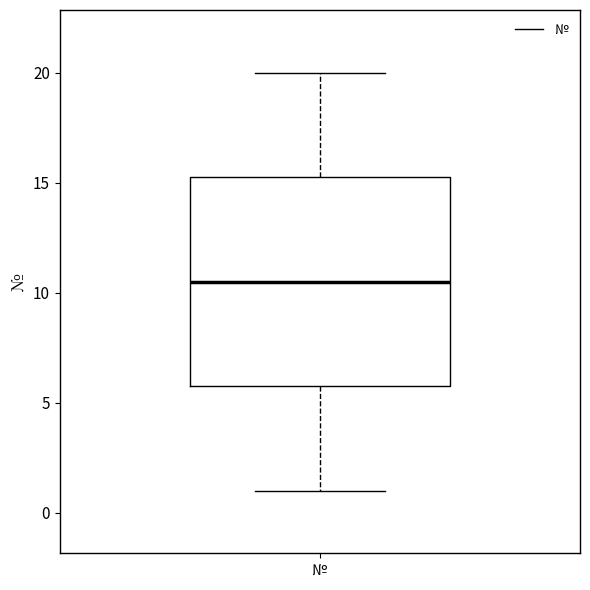

Read this box plot against the y-axis: the position of the median line, the range covered by the box, and the ends of both whiskers. The values are not printed on the chart, so give them approximately, as read against the axis.

median 10.5, box 6.0 to 15.5, whiskers 1.0 to 20.0